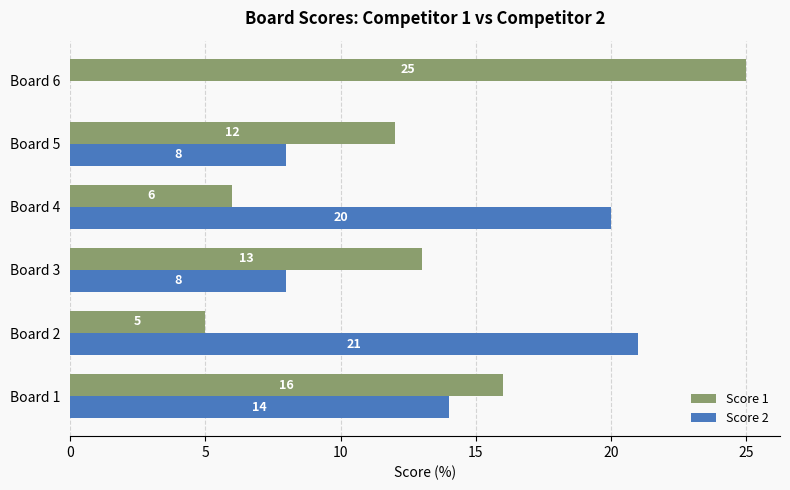

Which series changed the most between Board 2 and Board 6?

Score 2